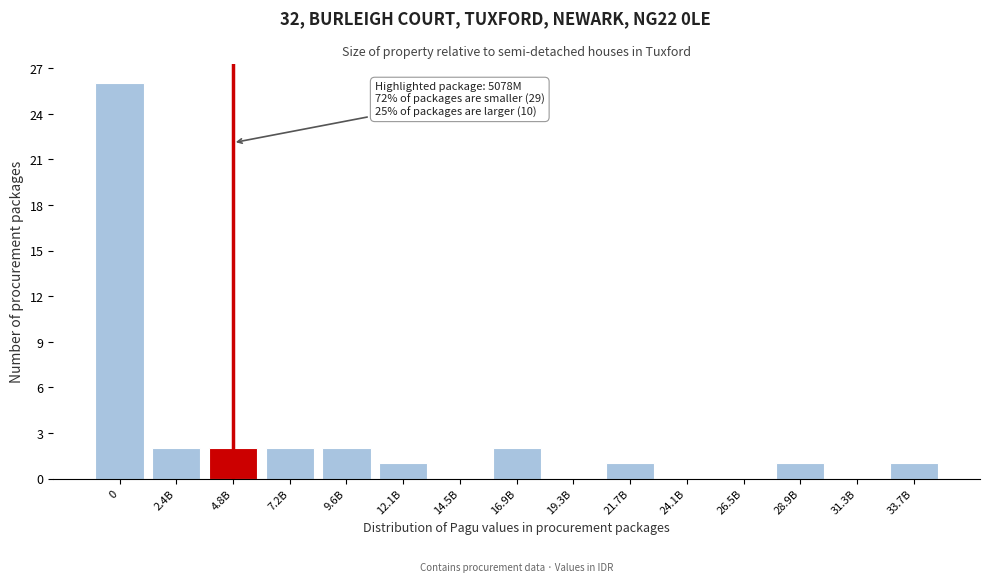

Reading left to right, transcribe all the data shown in this chart.

0=26	2.4B=2	4.8B=2	7.2B=2	9.6B=2	12.1B=1	14.5B=0	16.9B=2	19.3B=0	21.7B=1	24.1B=0	26.5B=0	28.9B=1	31.3B=0	33.7B=1